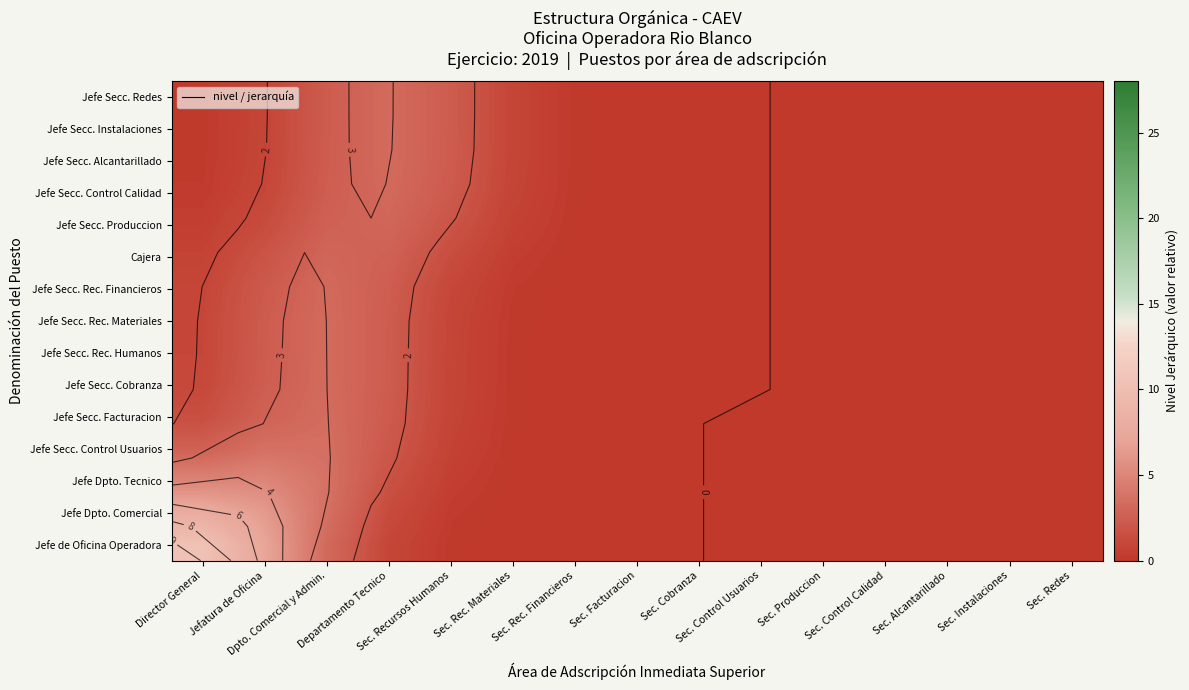

At which category is the sum across all series the highest?

Dpto. Comercial y Admin.